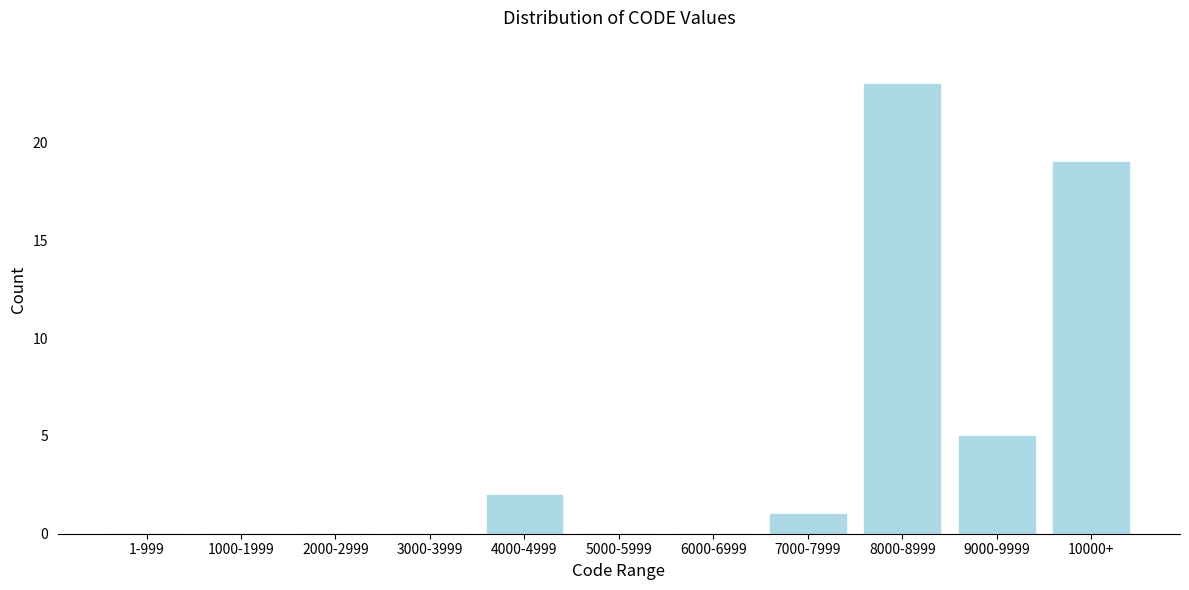

Reading right to left, transcribe all the data shown in this chart.

10000+=19	9000-9999=5	8000-8999=23	7000-7999=1	6000-6999=0	5000-5999=0	4000-4999=2	3000-3999=0	2000-2999=0	1000-1999=0	1-999=0